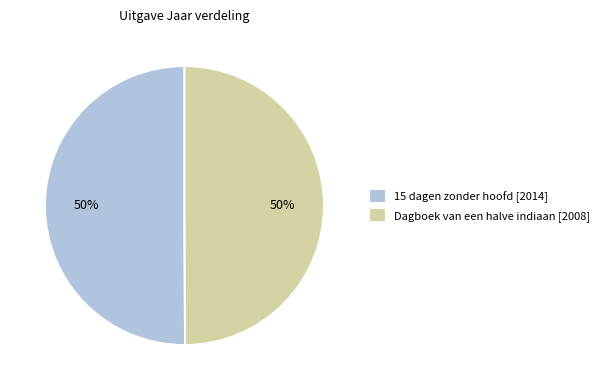

Count the number of slices in the pie.

2